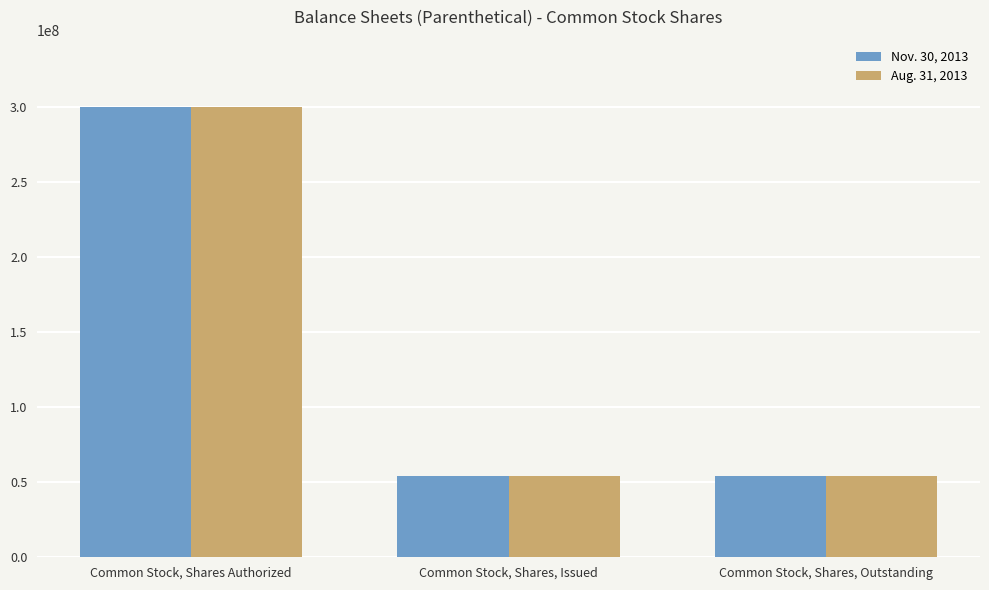

How many groups of bars are there?

3